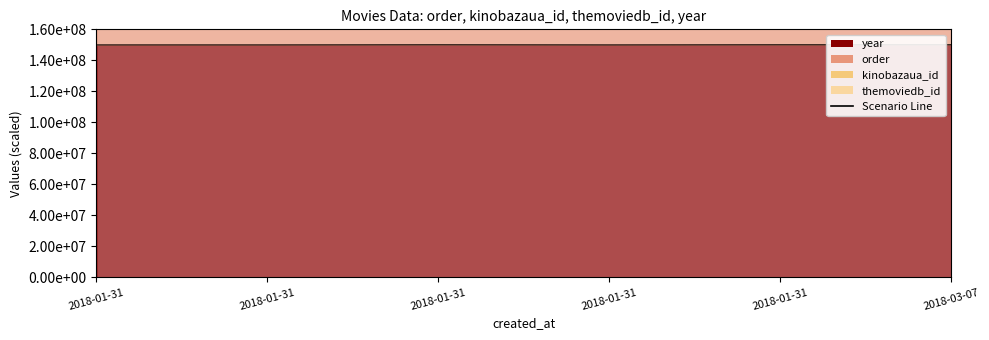

The chart shows a value of 290143412.9 at 2018-01-31. True or false?

False